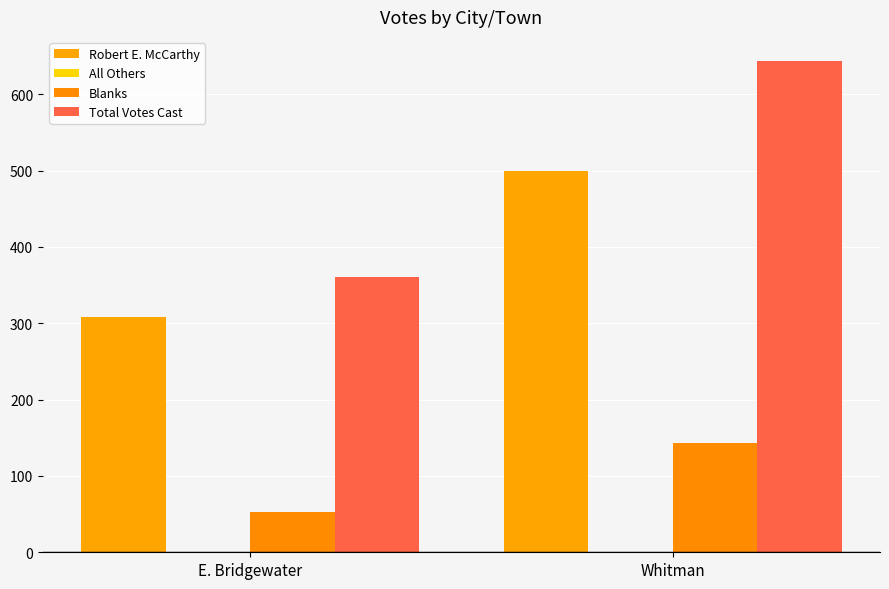

At which category does the chart reach its peak across all series?

Whitman